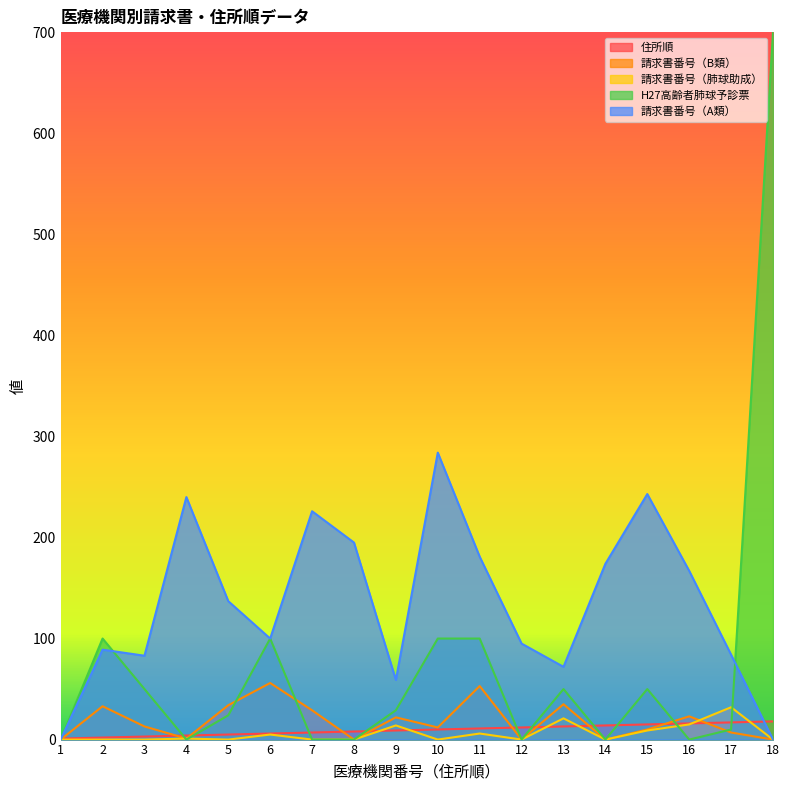

The 住所順 series shows 17 at 17. True or false?

True